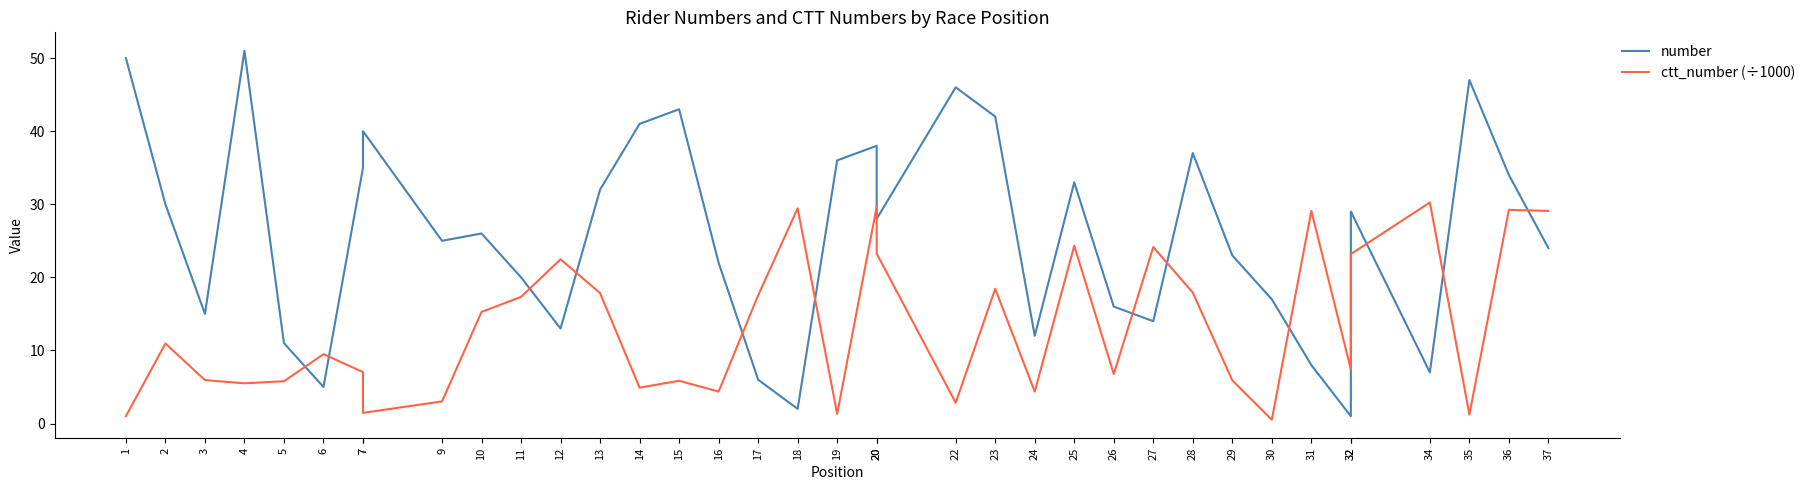

At which label does ctt_number (÷1000) first exceed 9?

2